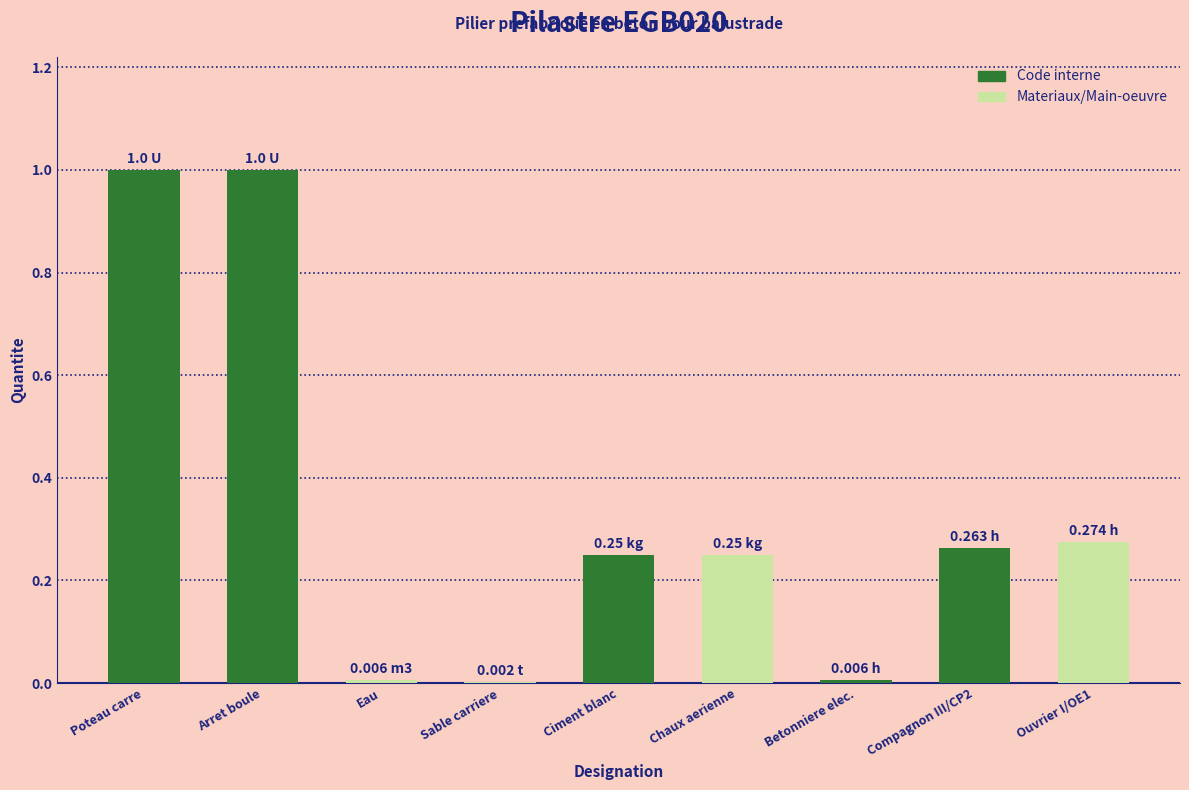

How many series are shown in this chart?

1